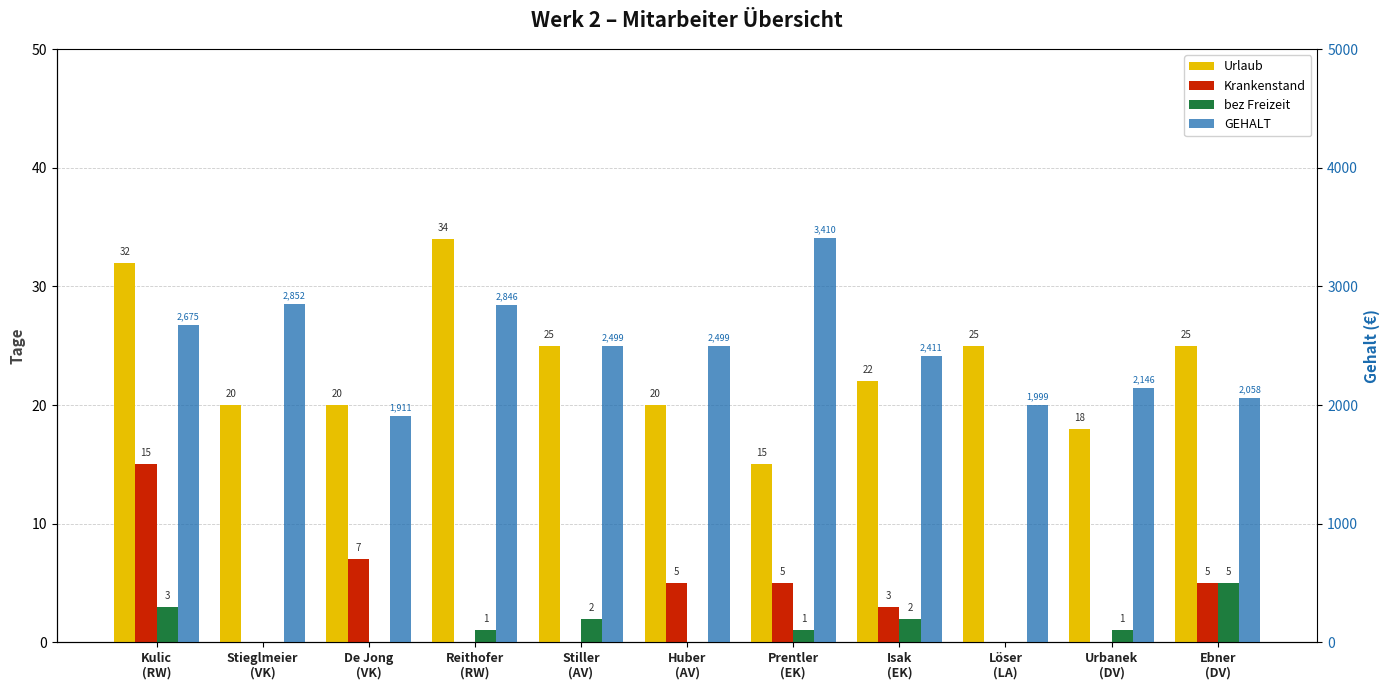

Reading left to right, extract all data points from this chart.

Urlaub: 32	20	20	34	25	20	15	22	25	18	25
Krankenstand: 15	0	7	0	0	5	5	3	0	0	5
bez Freizeit: 3	0	0	1	2	0	1	2	0	1	5
GEHALT: 2675	2852	1911	2846	2499	2499	3410	2411	1999	2146	2058